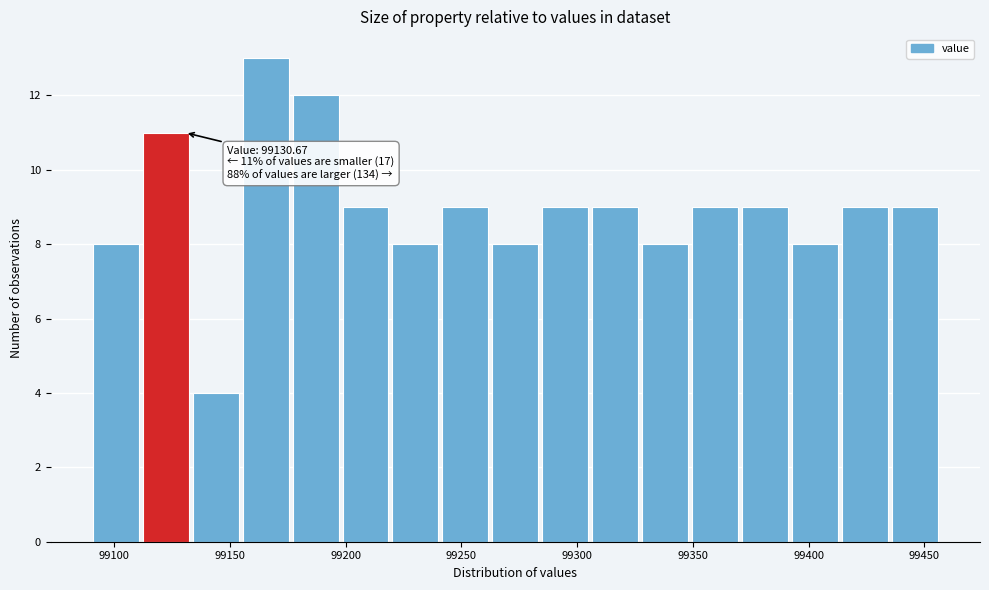

Over which range of the x-axis is the bar tallest?

99155 to 99175